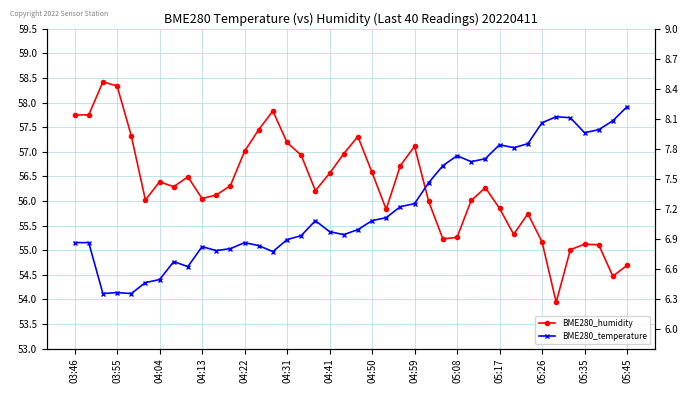

List the series in order of their overall mean, highest first.

BME280_humidity, BME280_temperature